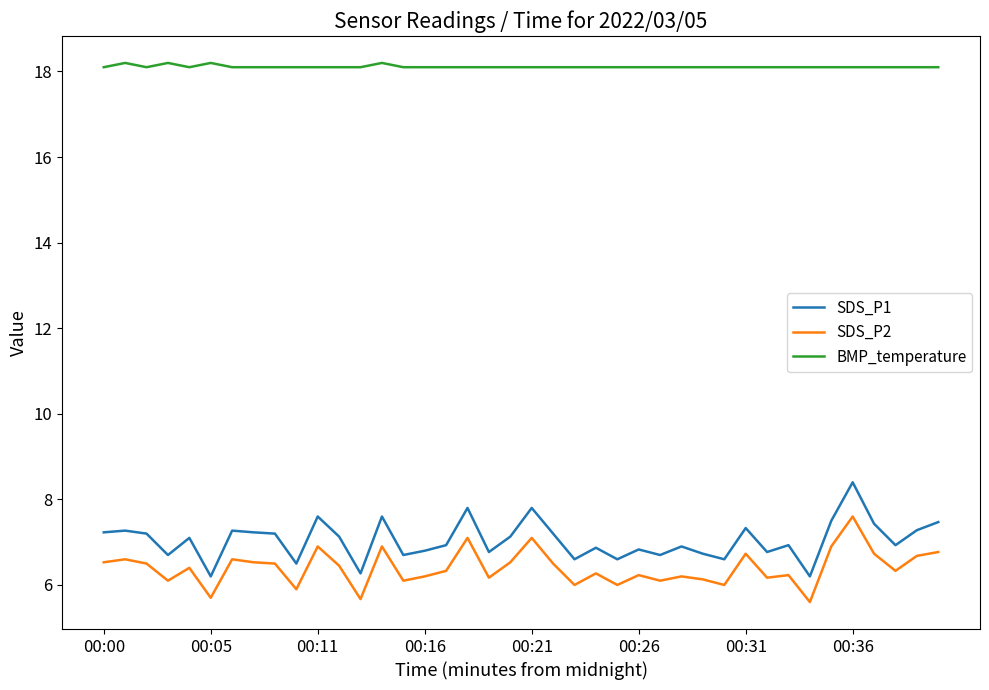

True or false: SDS_P2 and SDS_P1 intersect in this chart.

False